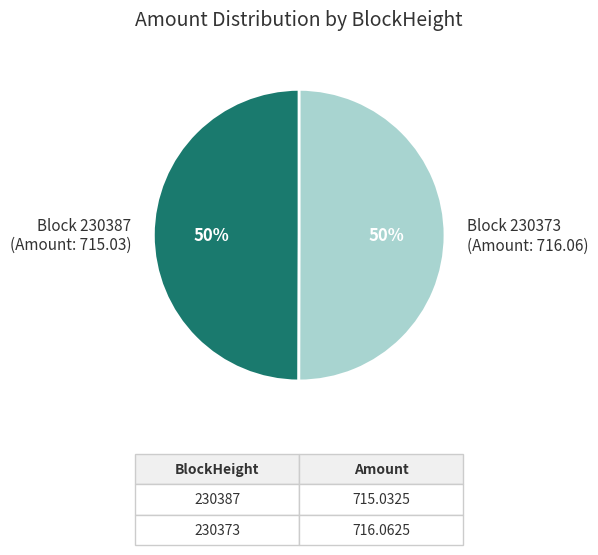

The Block 230387 (Amount: 715.03) slice represents 50% of the pie. True or false?

True